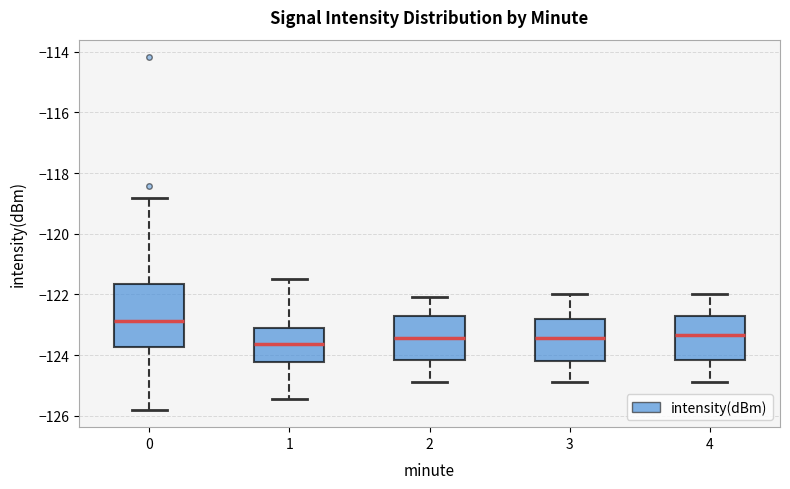

Which box has the lowest median line?

1